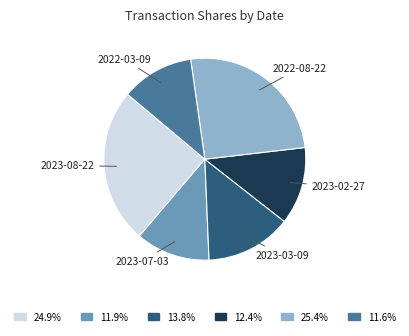

Is it true that 2023-07-03 is 12% of the pie?

True